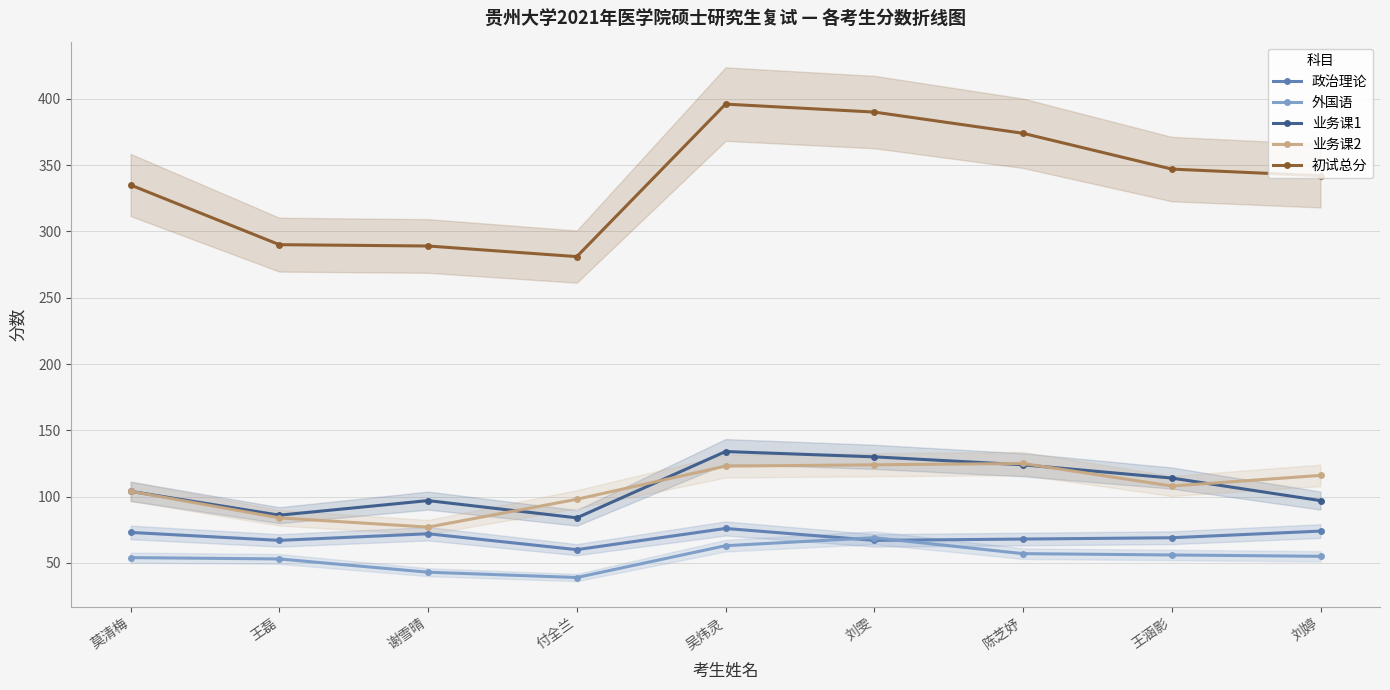

Which category has the highest value across all series?

吴炜灵